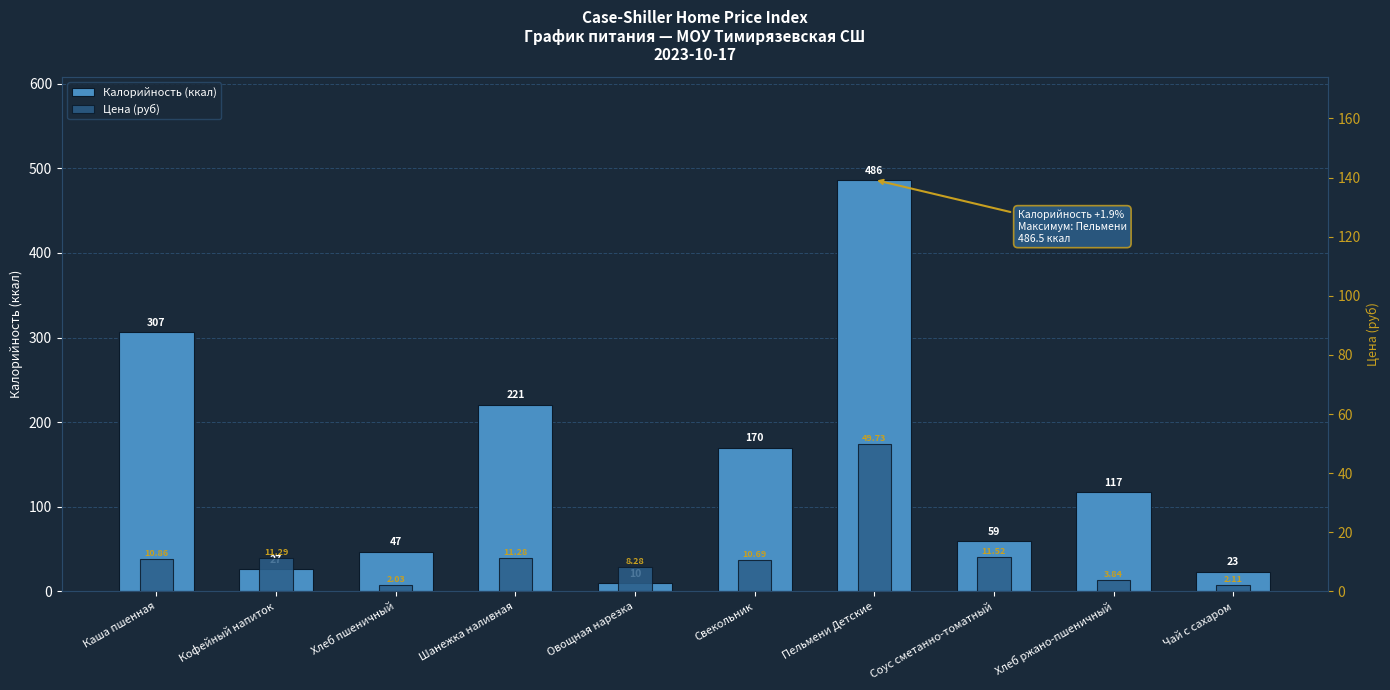

Rank the series by their maximum value, from lowest to highest.

Цена (руб), Калорийность (ккал)